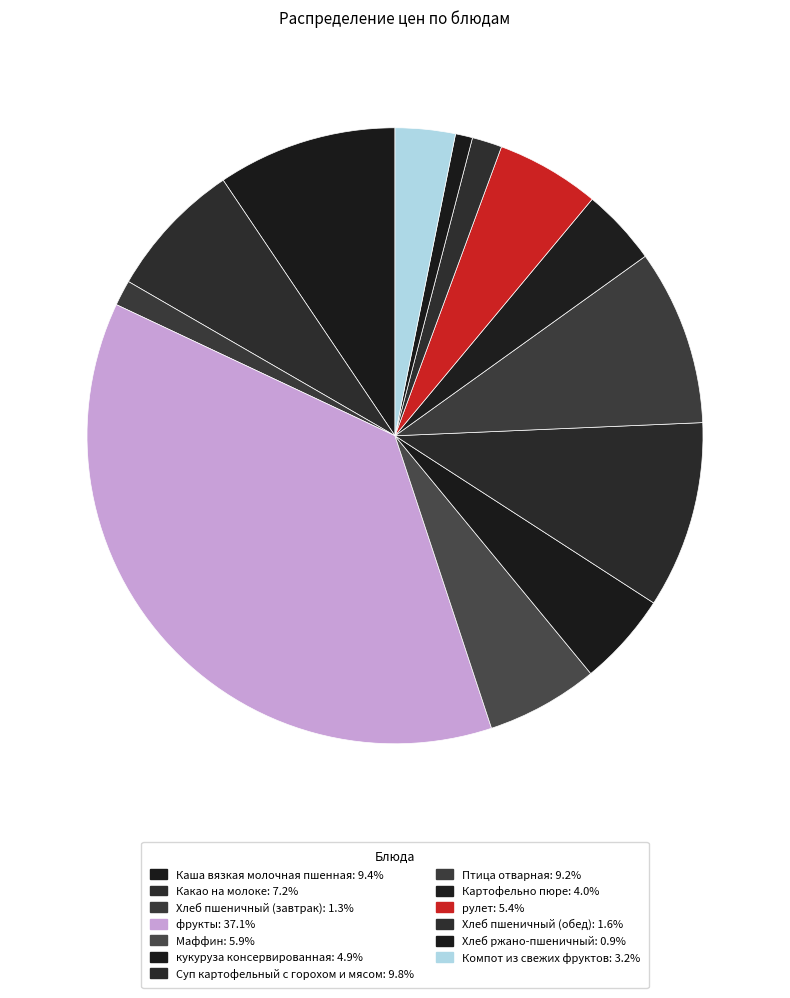

What is the largest slice in the pie chart?

фрукты